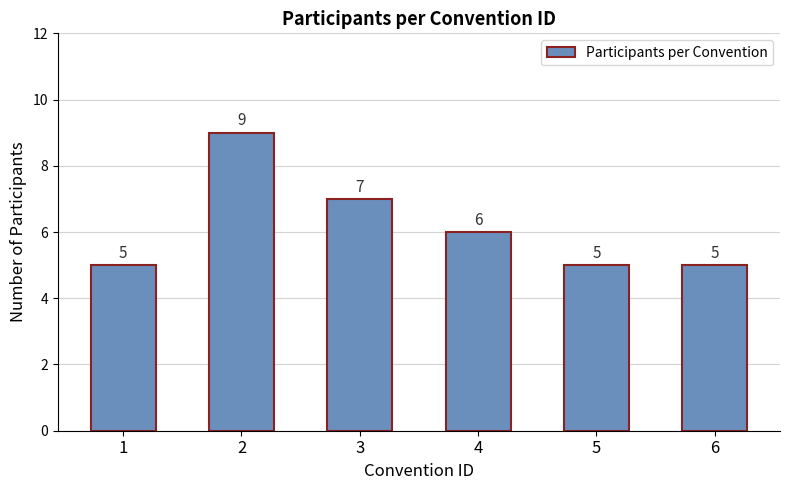

Is it true that the value at 5 is 5?

True